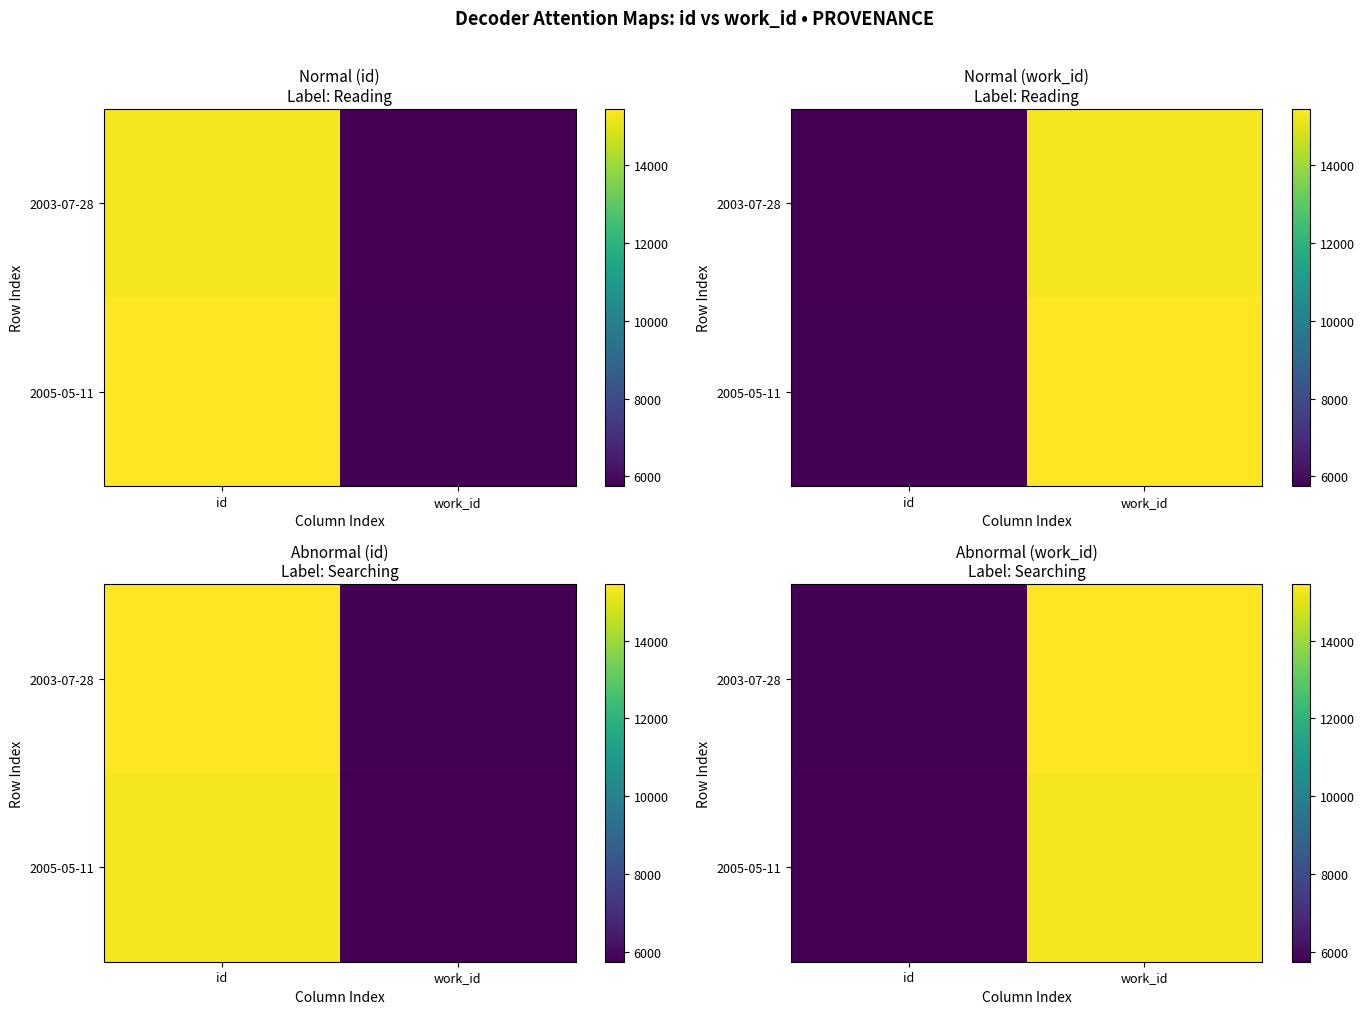

Rank the categories by 2005-05-11 value from lowest to highest.

id, work_id